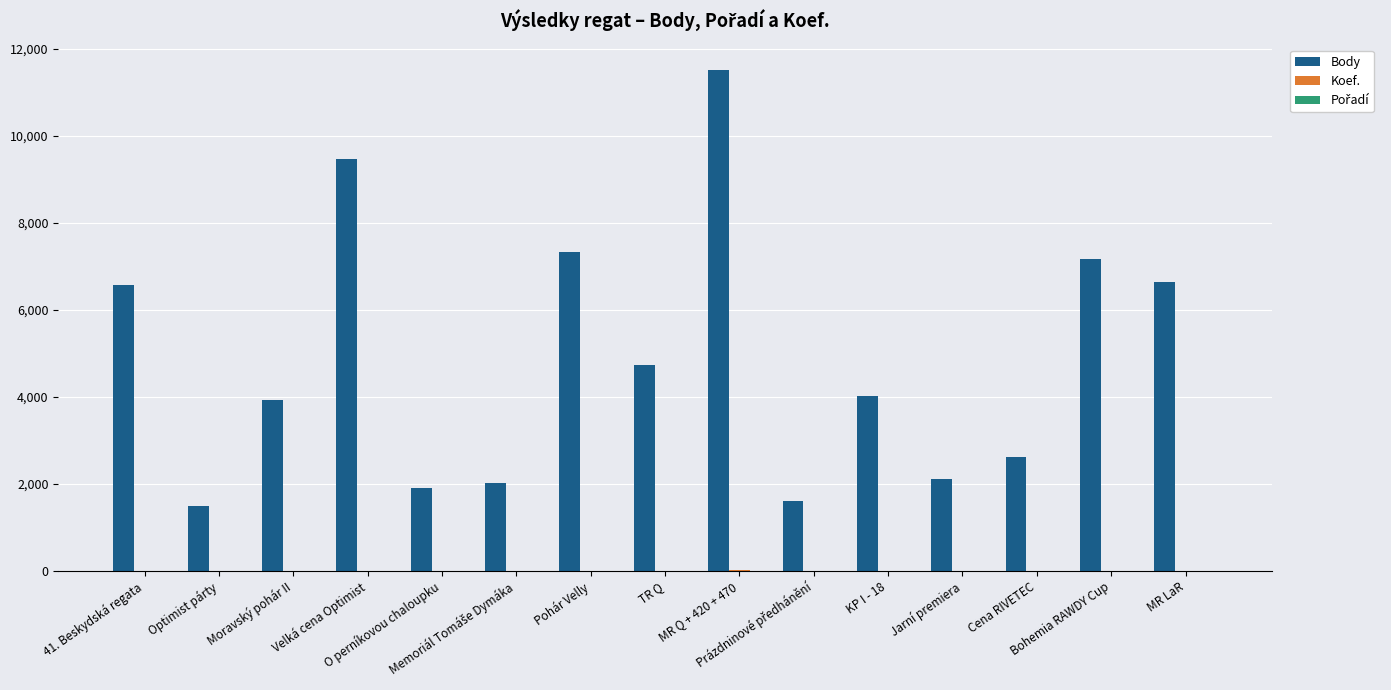

What is the greatest value displayed?

11523